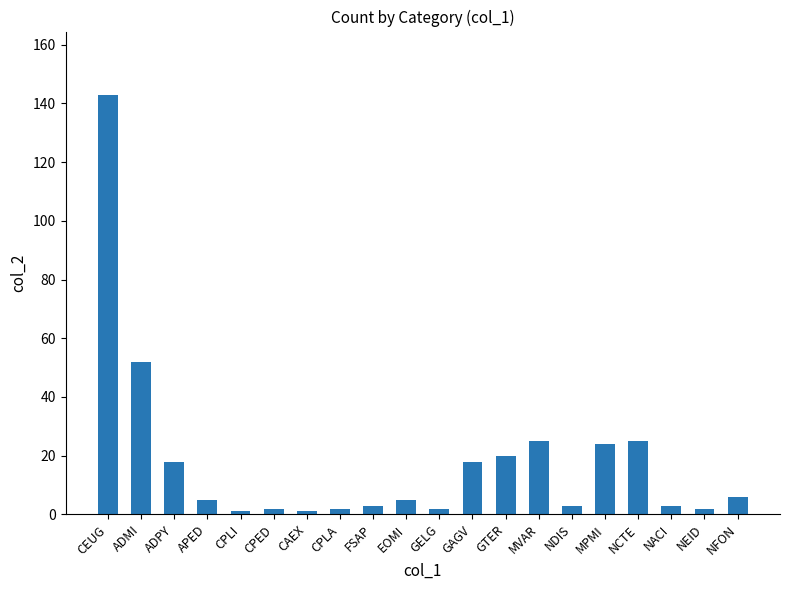

Is it true that the value at CEUG is 143?

True